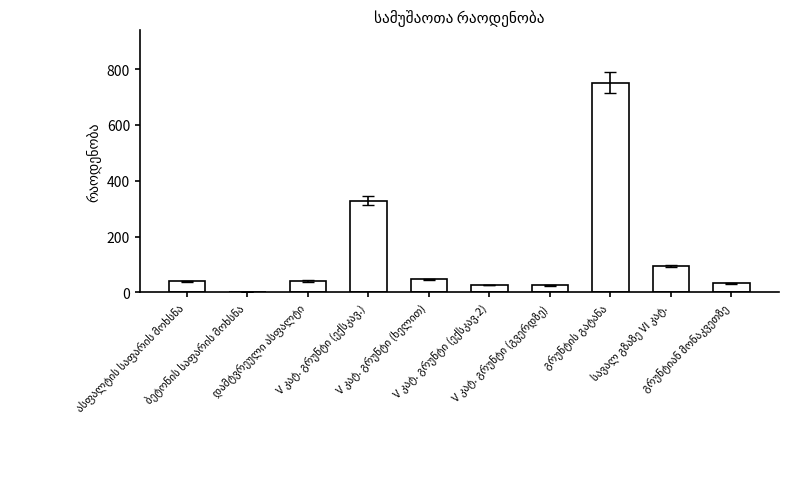

What is the sum of all values?

1386.0